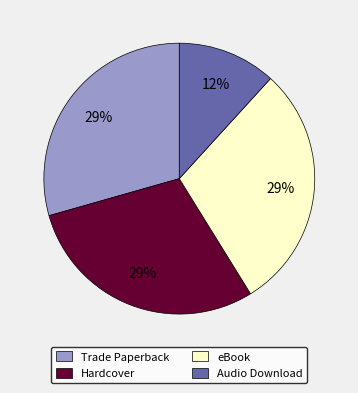

Is the sum of Trade Paperback and eBook greater than half?

Yes